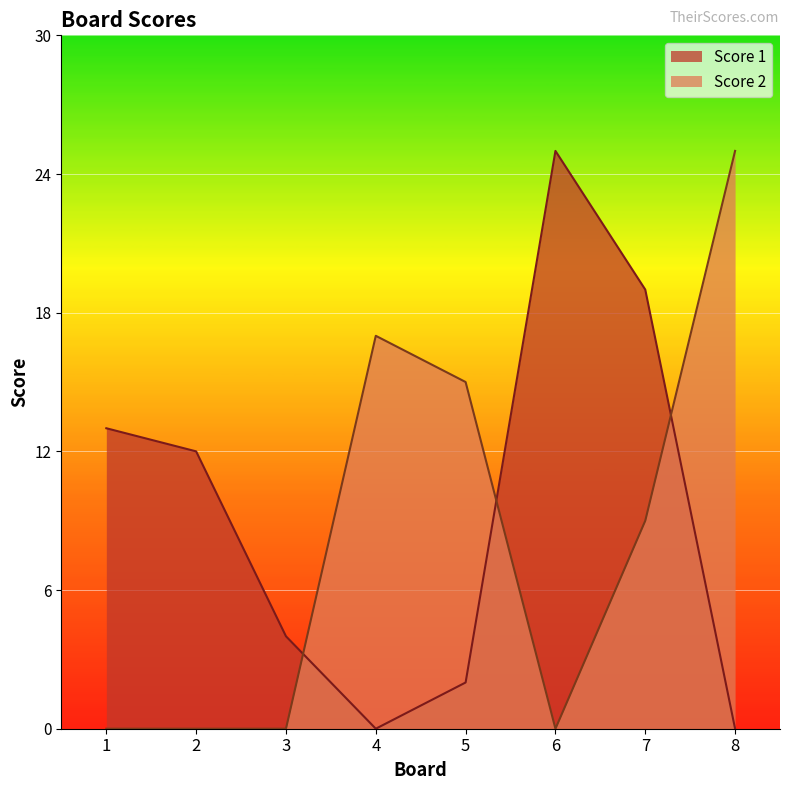

At how many categories does at least one series exceed 2?

8